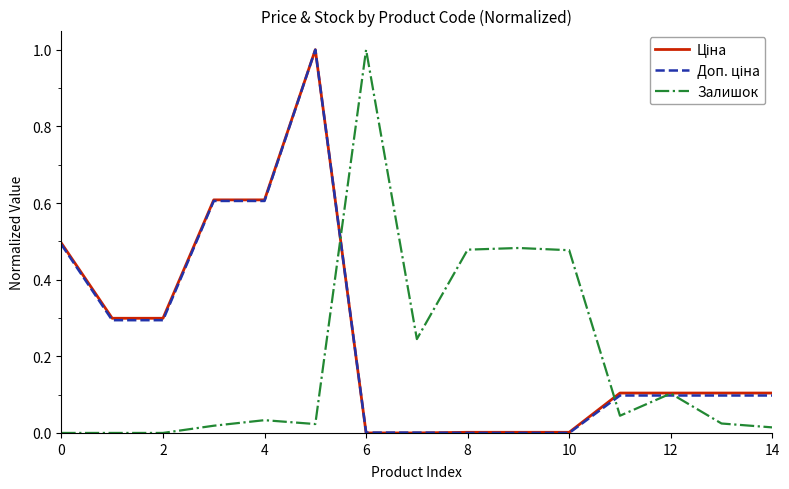

What is the maximum value for Залишок?

1.0